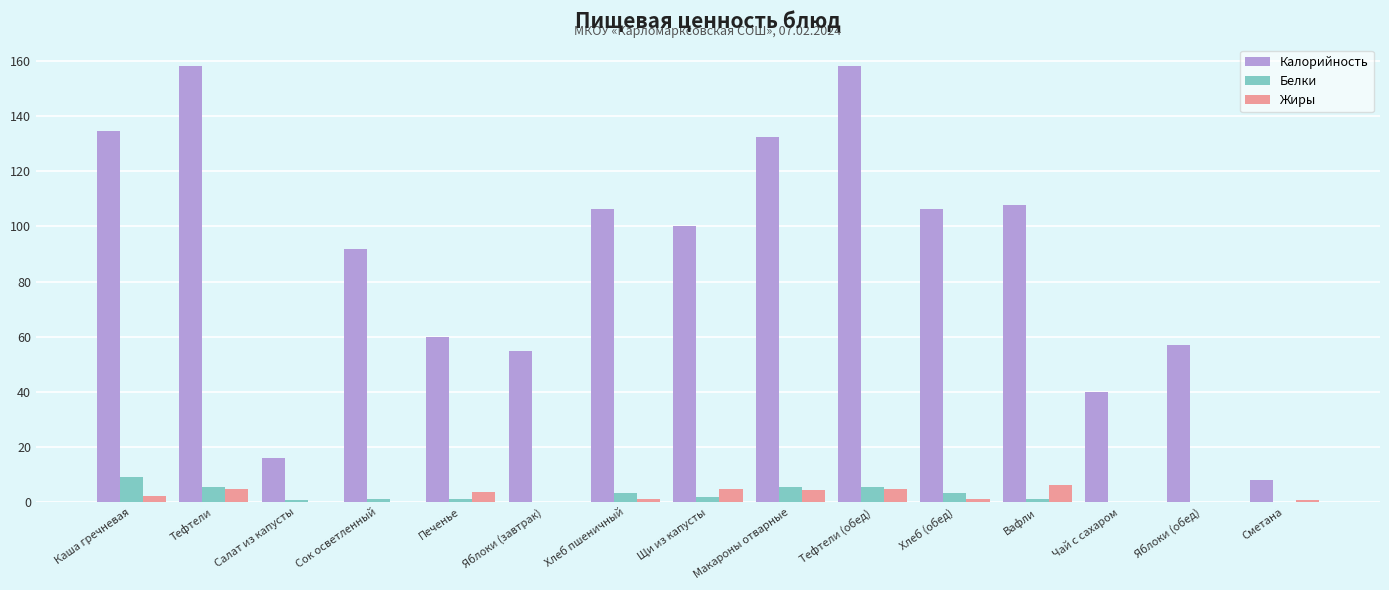

At which label does Белки reach its peak?

Каша гречневая